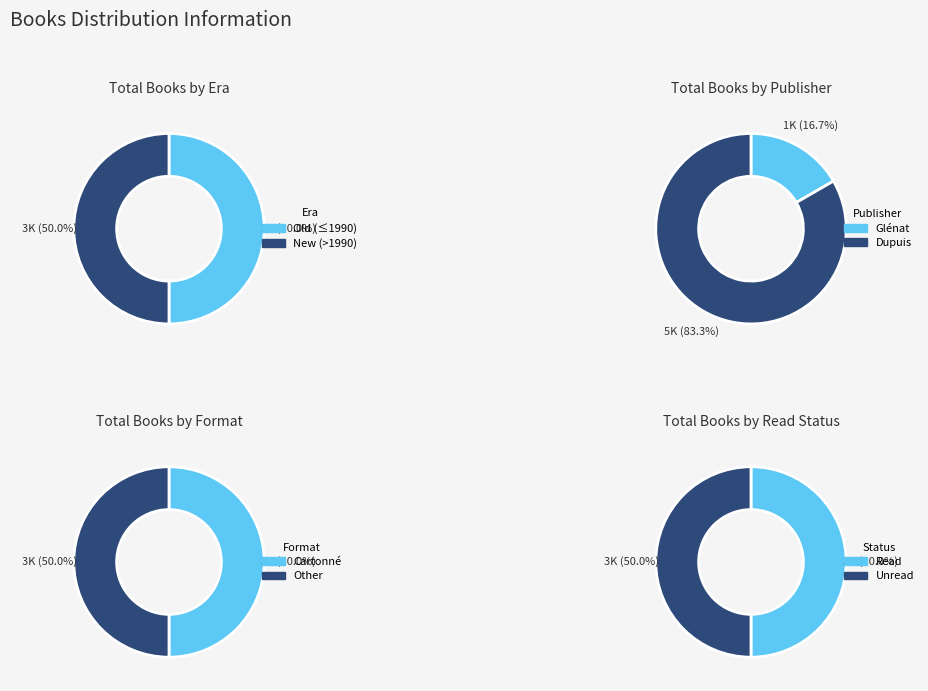

Does 484 represent more than half of the total?

No